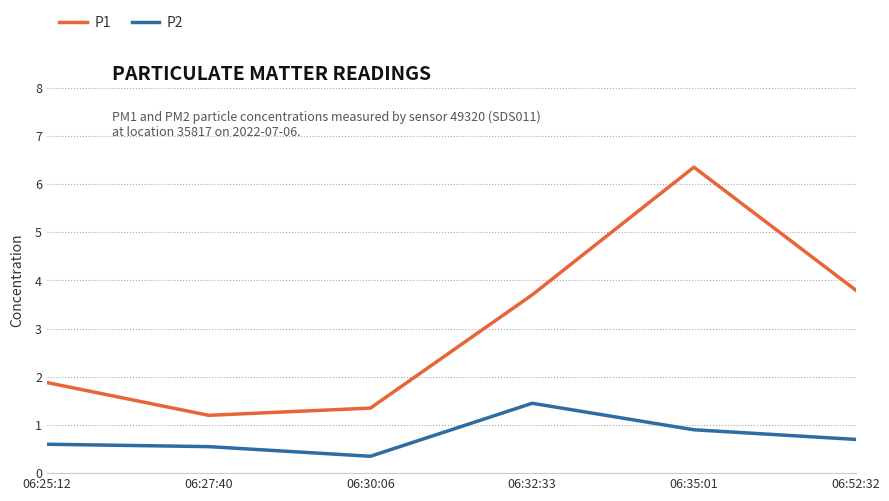

In P1, how many points are lower than both neighbors (excluding endpoints)?

1